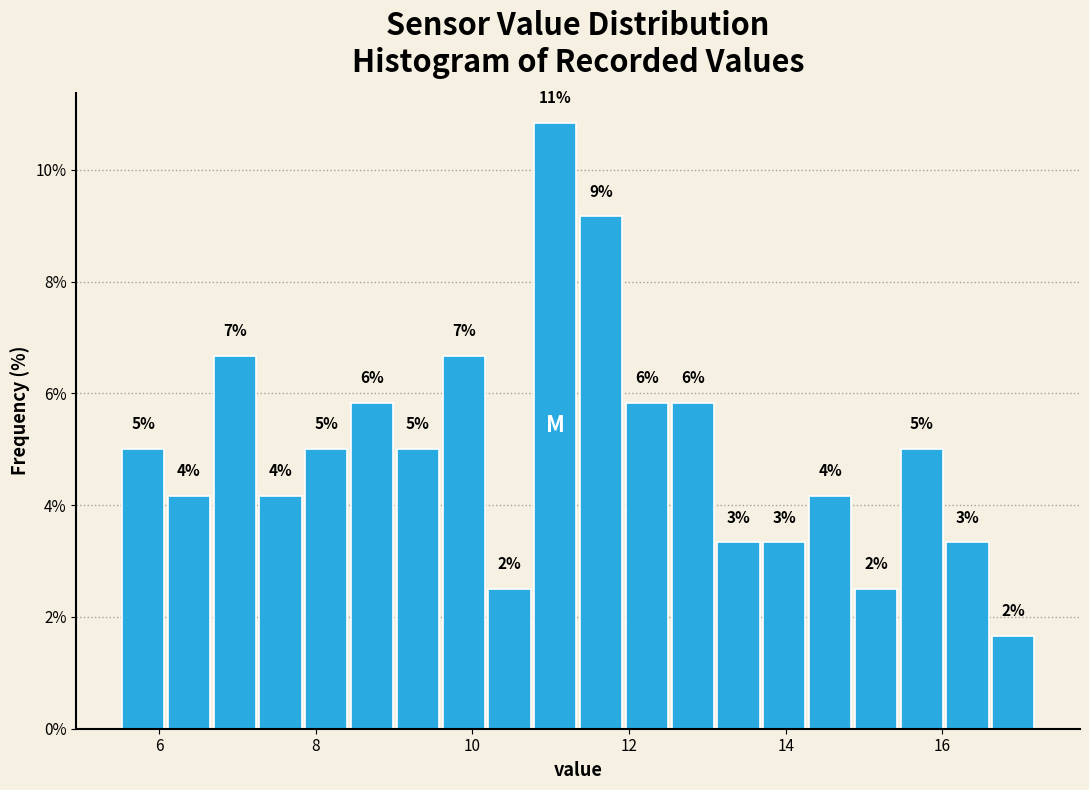

Read against the x-axis, roughly where is the centre of the tallest bar?

11.0